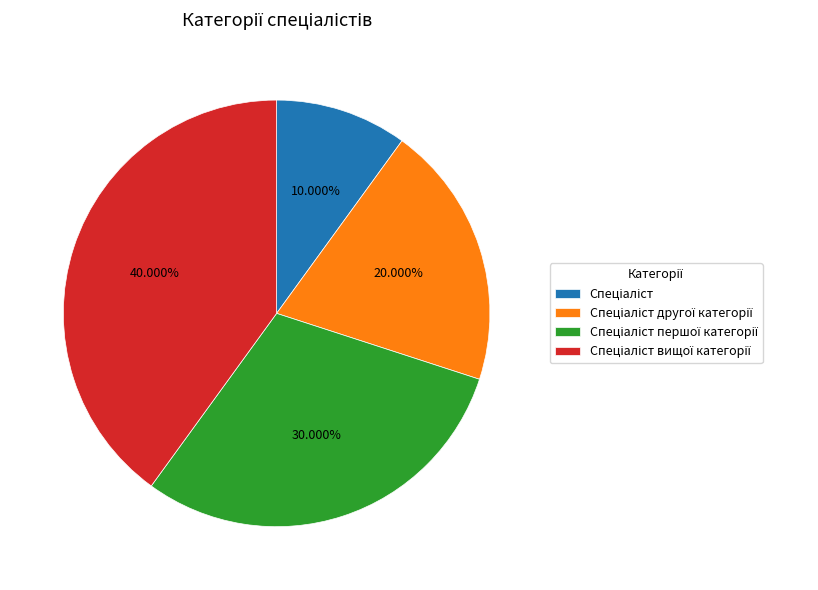

Is there any slice that represents more than half of the pie?

No